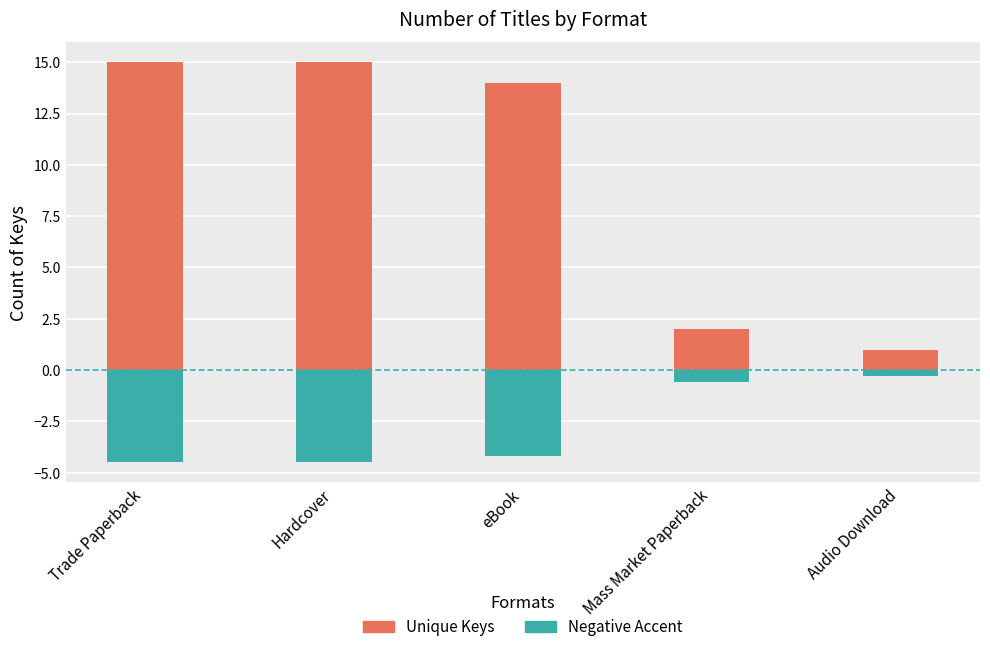

Rank the series by their average value, from lowest to highest.

Negative Accent, Unique Keys